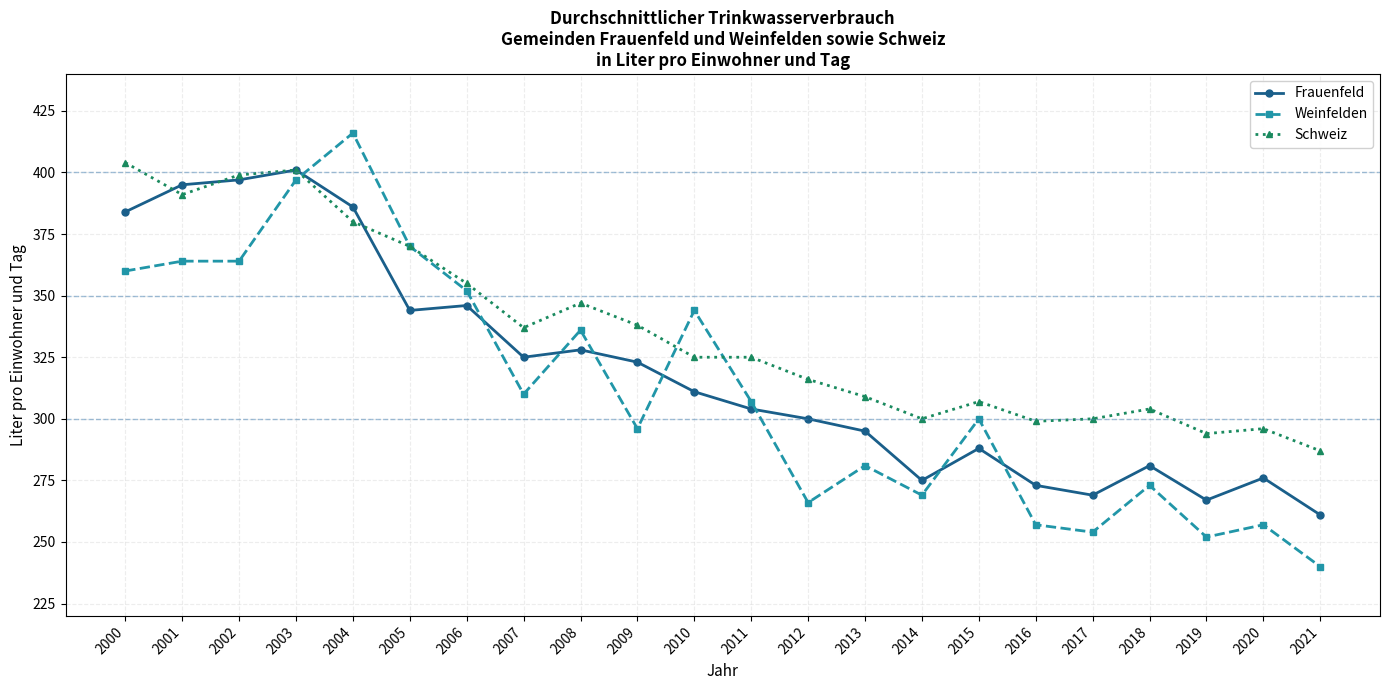

Rank the series at 2000 from highest to lowest value.

Schweiz, Frauenfeld, Weinfelden